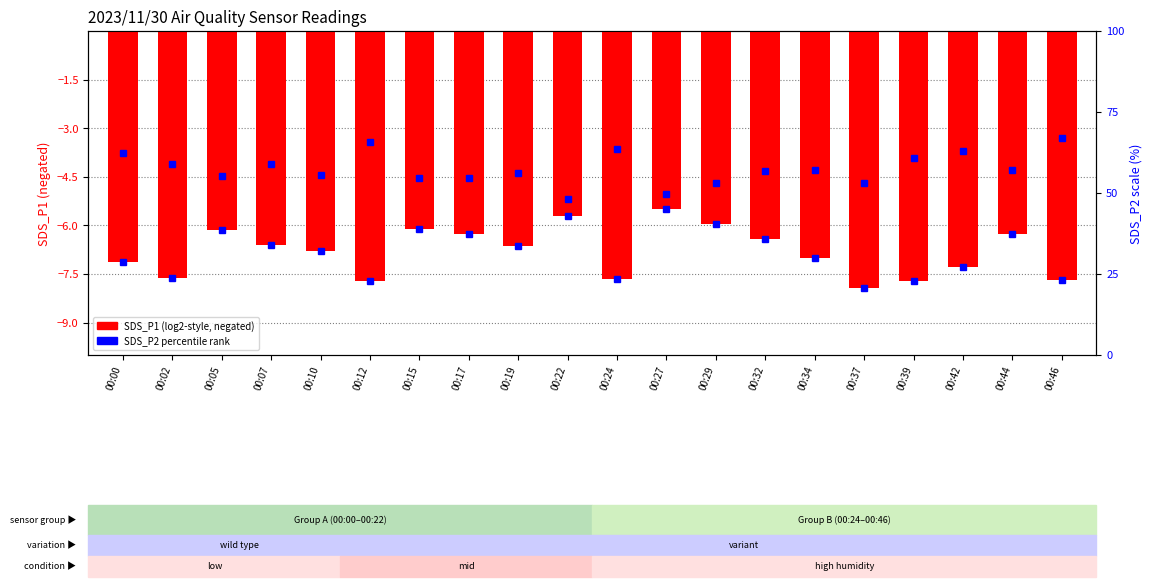

How many data points does each series have?

20